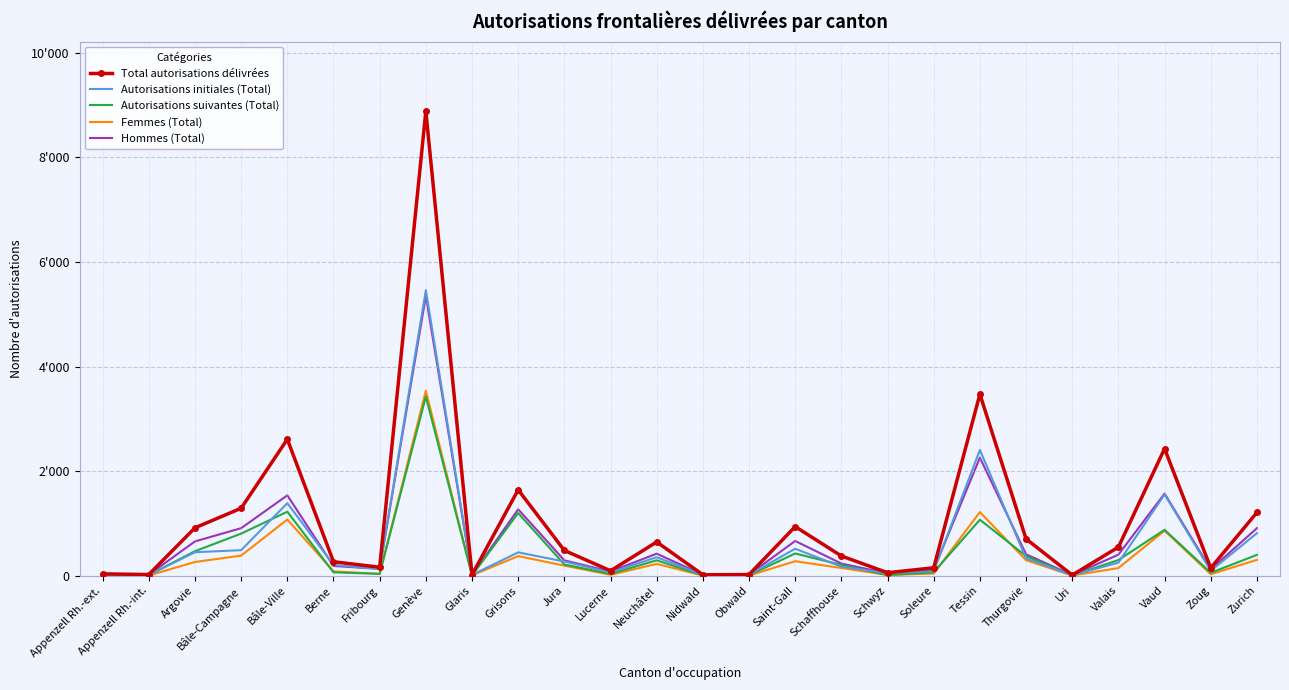

Rank the categories by Femmes (Total) value from lowest to highest.

Nidwald, Obwald, Uri, Appenzell Rh.-int., Glaris, Schwyz, Appenzell Rh.-ext., Lucerne, Zoug, Fribourg, Soleure, Berne, Valais, Schaffhouse, Jura, Neuchâtel, Argovie, Saint-Gall, Thurgovie, Zurich, Grisons, Bâle-Campagne, Vaud, Bâle-Ville, Tessin, Genève